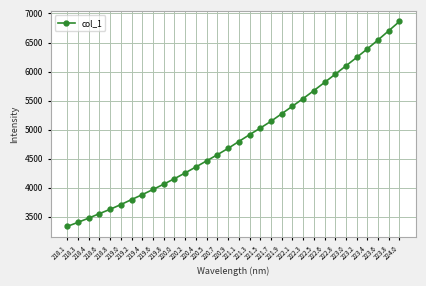

What is the sum of all values?

155653.0